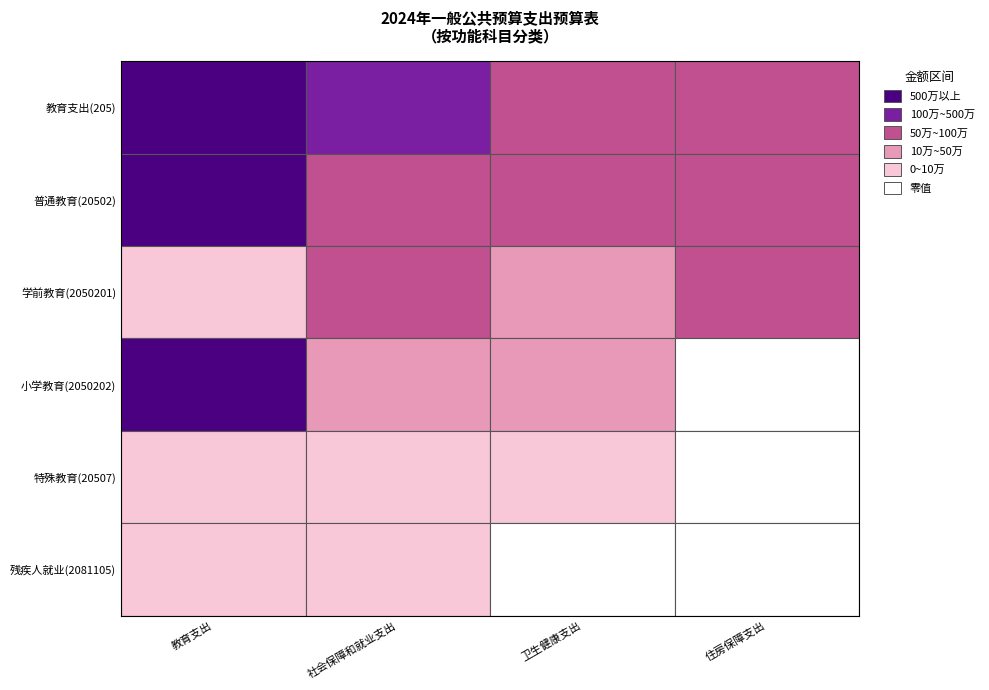

What is the sum of the 社会保障和就业支出 values at 1 and 4?

952259.0